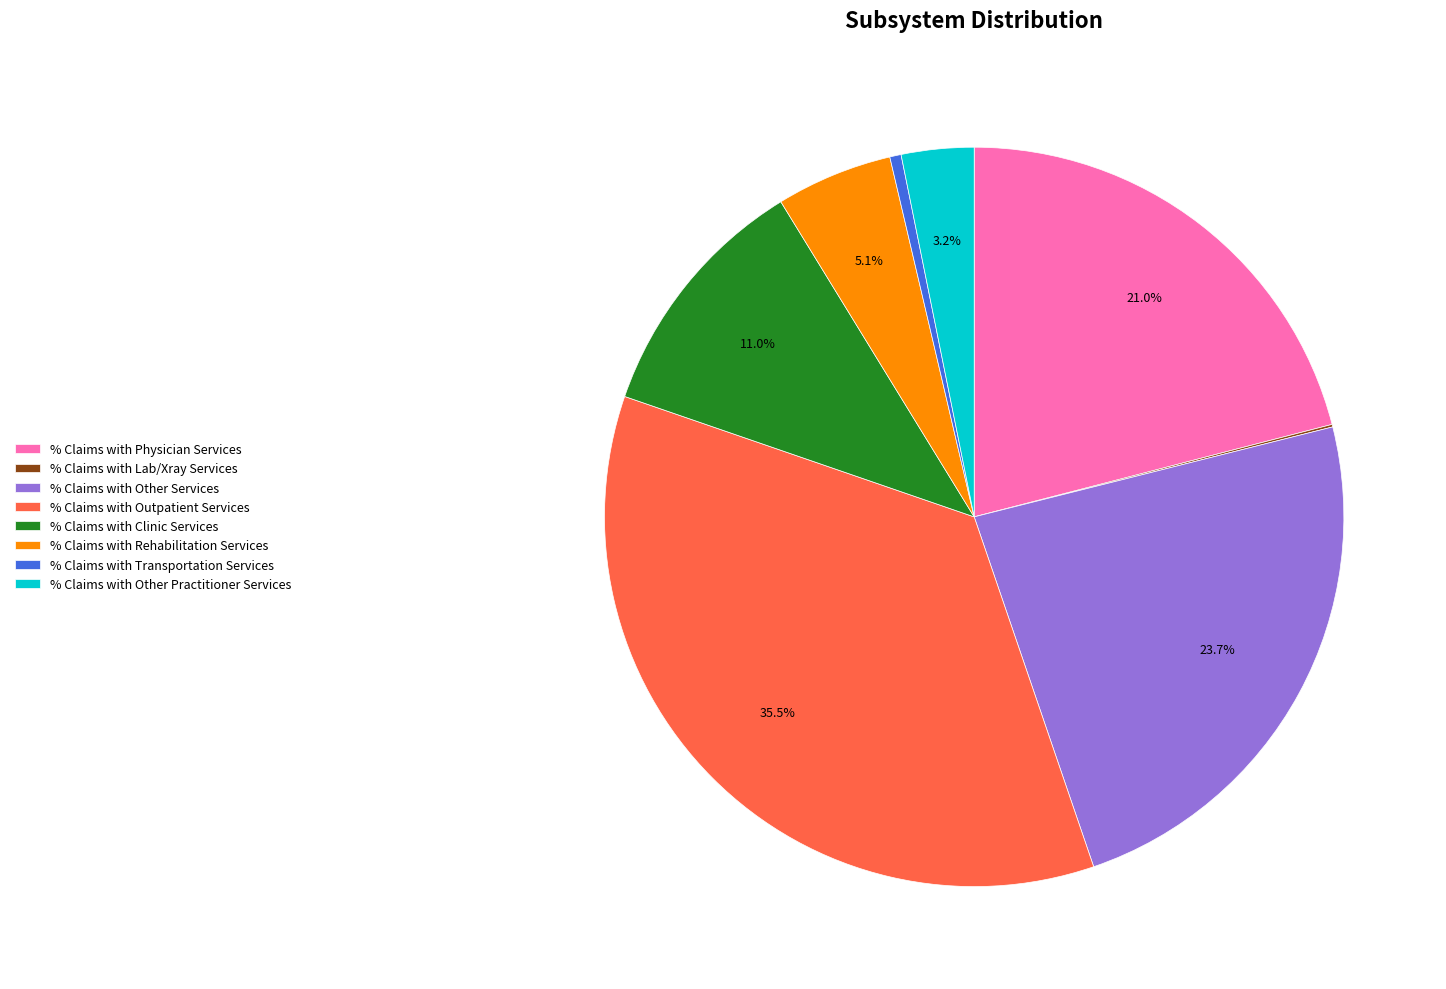

Approximately how many times larger is the value at % Claims with Physician Services compared to % Claims with Other Services?

0.9